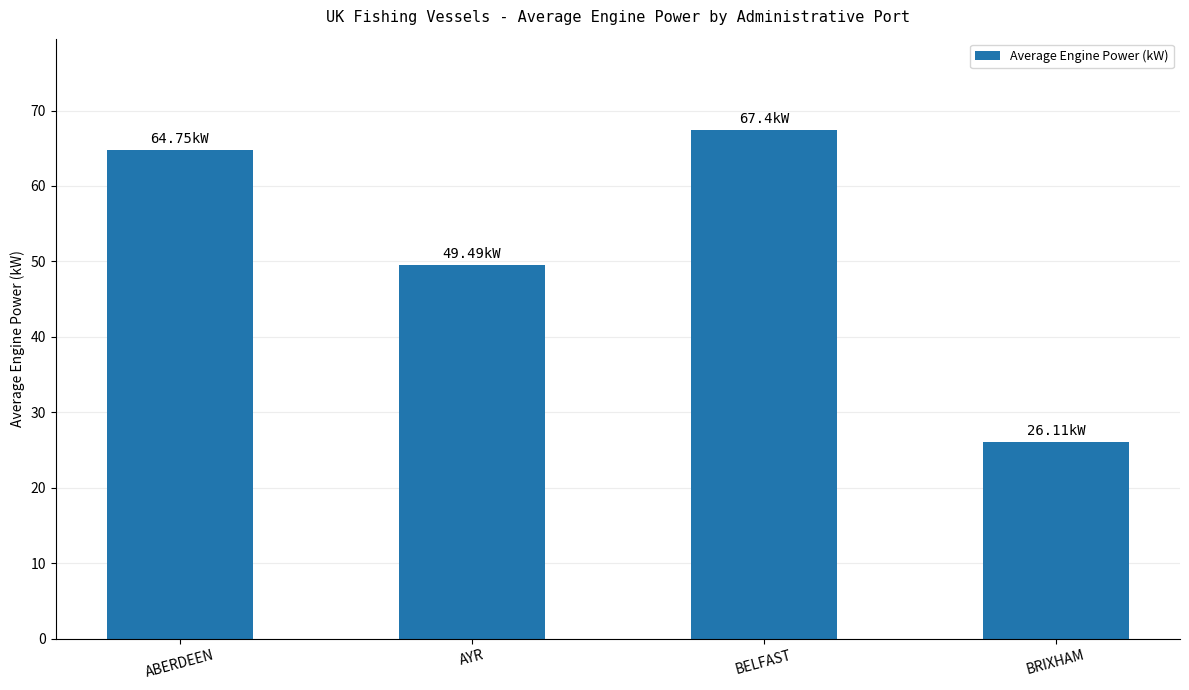

What is the change in value from BELFAST to BRIXHAM?

-41.3